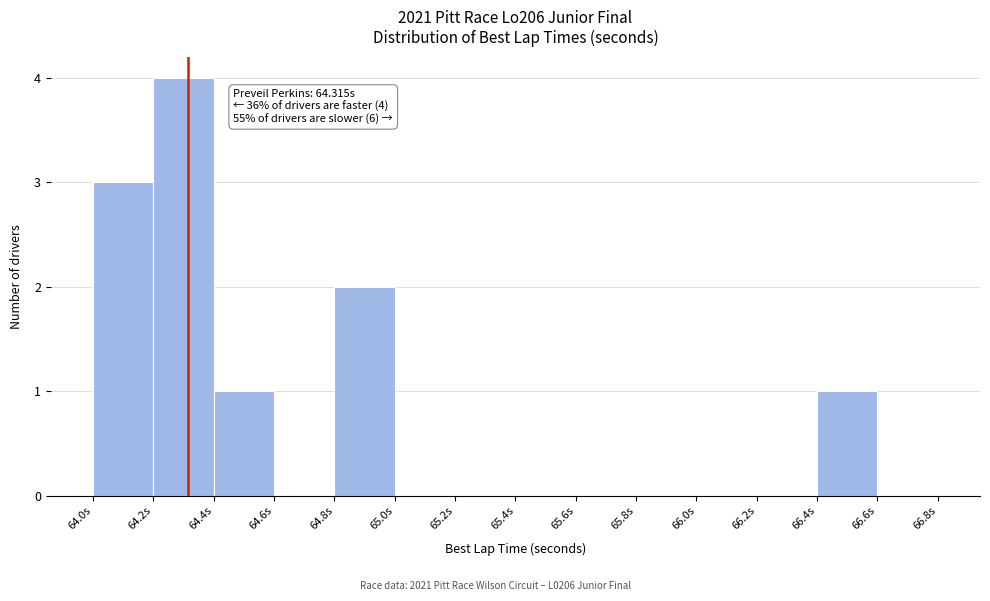

Which range on the x-axis has the tallest bar?

64.2 to 64.4